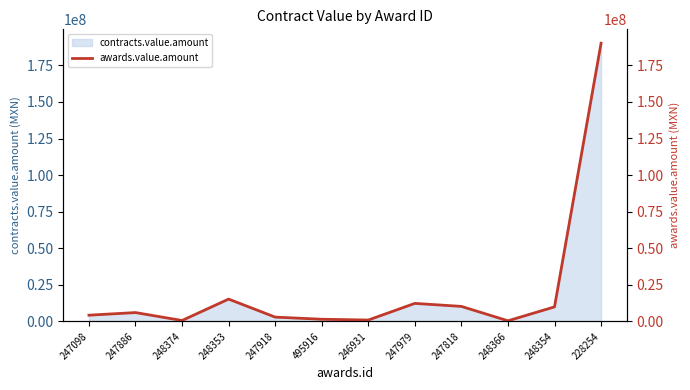

List the labels in order of value, smallest first.

248366, 248374, 246931, 495916, 247918, 247098, 247886, 248354, 247818, 247979, 248353, 228254